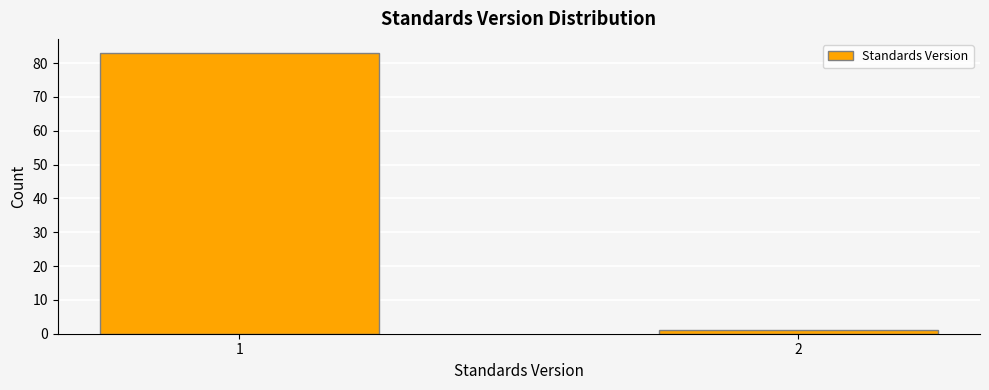

Reading left to right, transcribe all the data shown in this chart.

1=83	2=1